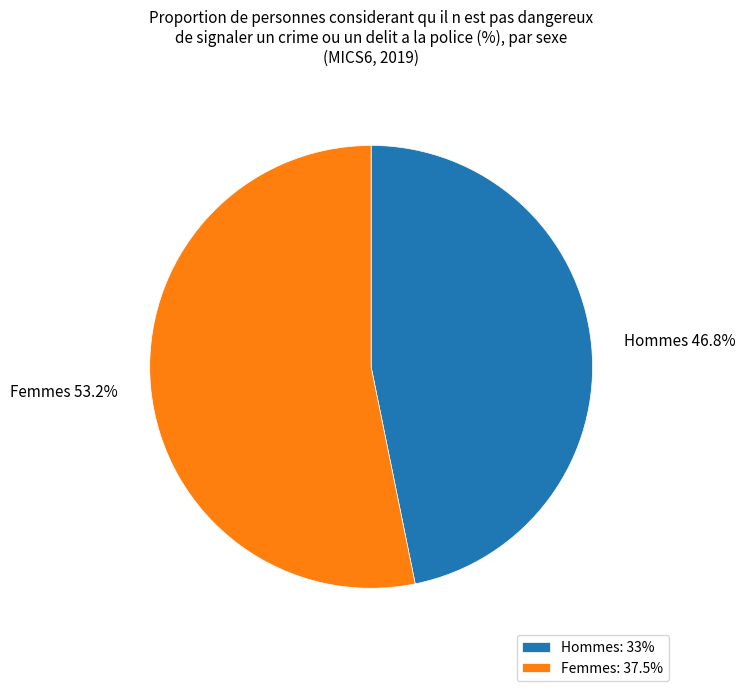

Is it true that Femmes is 48% of the pie?

False